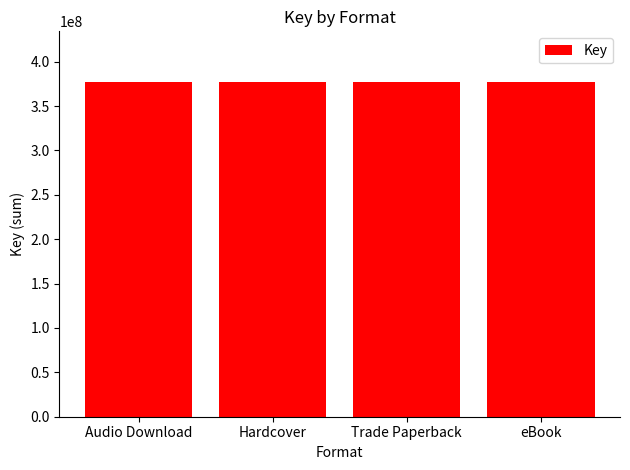

Is it true that the value at 6 is 286027391?

False